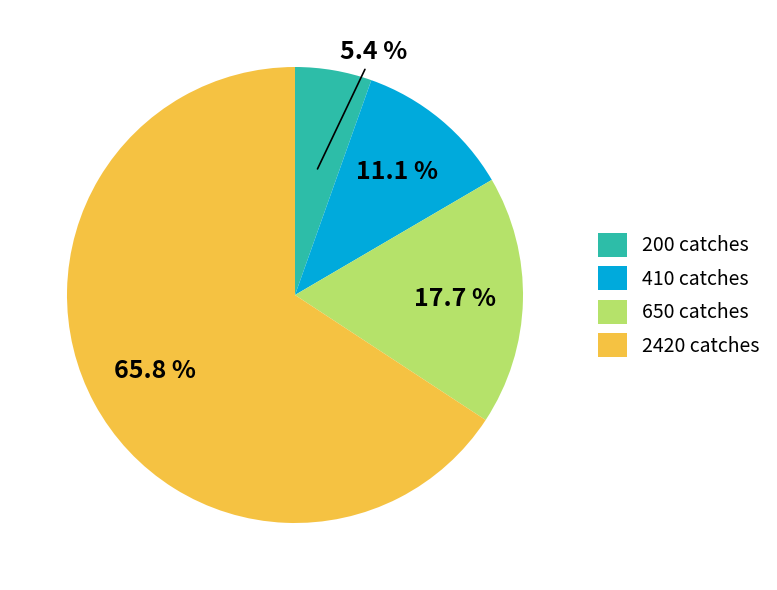

To the nearest percent, what percentage of the pie is 410 catches?

11%